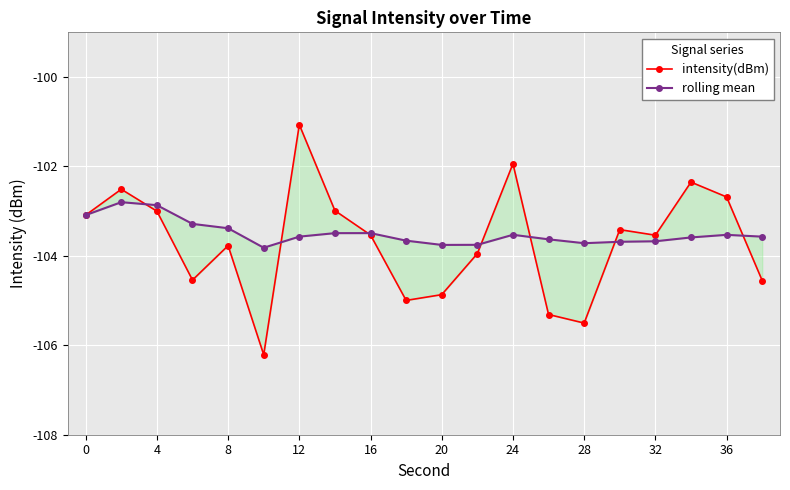

Between 8 and 12, which series saw the biggest shift?

intensity(dBm)